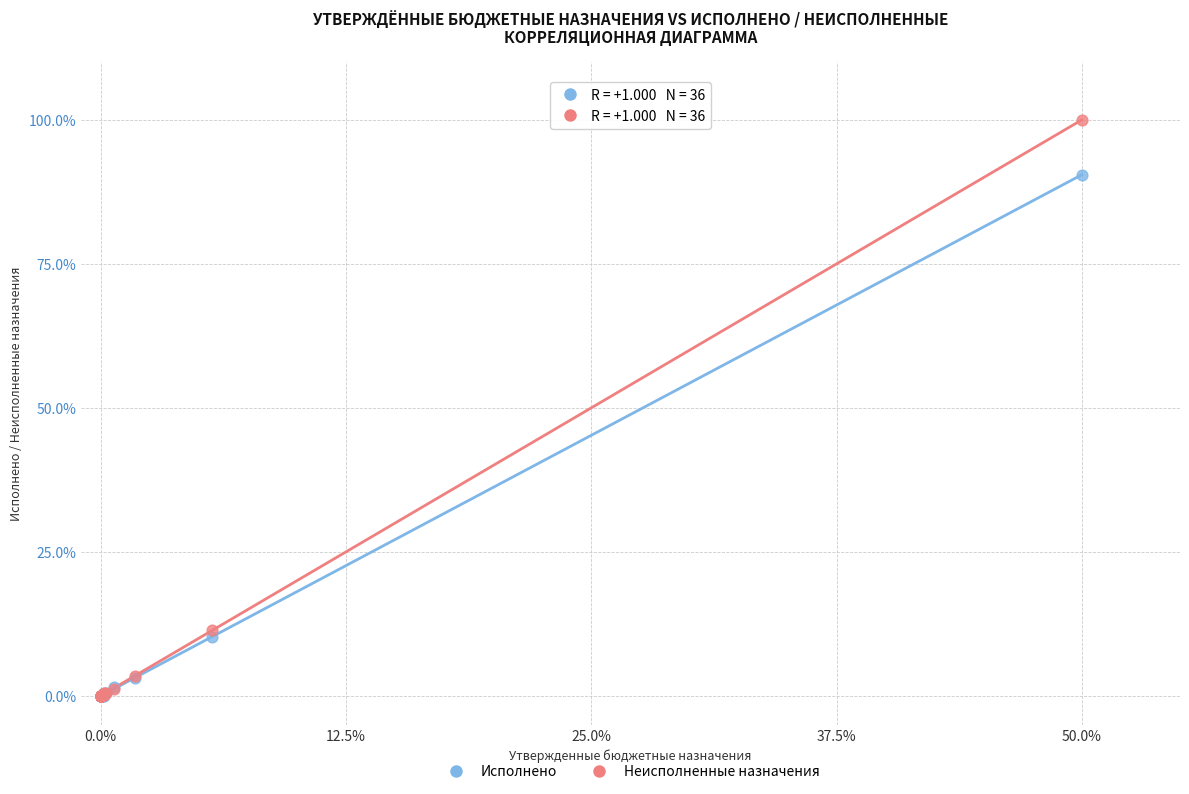

What are all the series names shown in the legend?

Исполнено, Неисполненные назначения